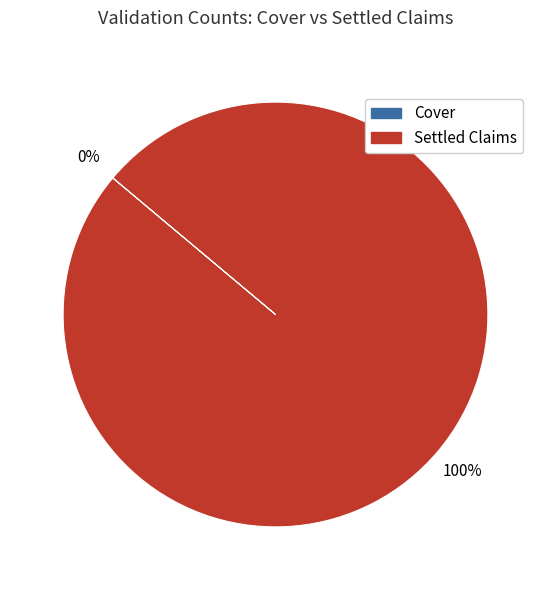

Is it true that Settled Claims is 93% of the pie?

False